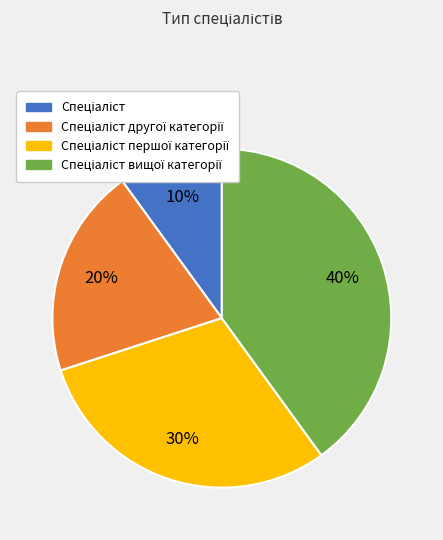

Does any single category account for the majority?

No